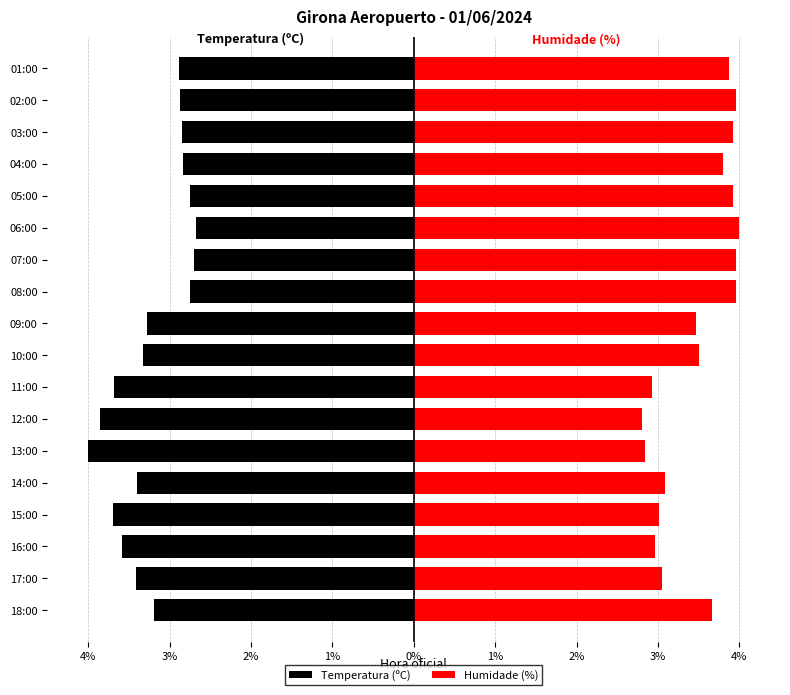

Which series has the largest total across all categories?

Humidade (%)